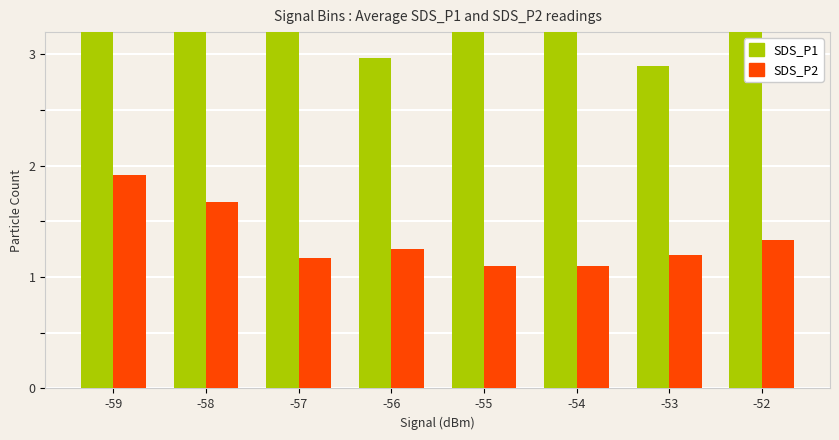

At which label is SDS_P2 closest to 1?

-55